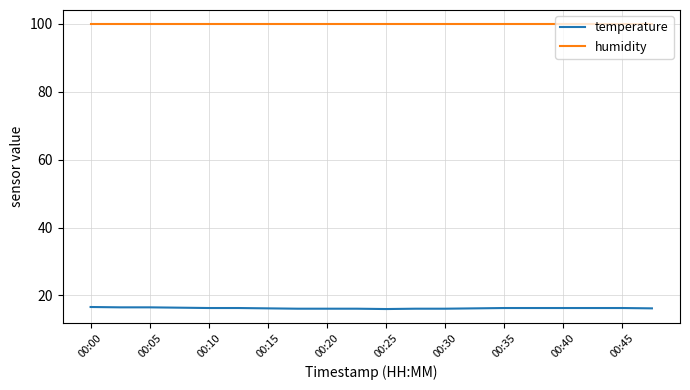

List the series in order of their peak value, lowest first.

temperature, humidity